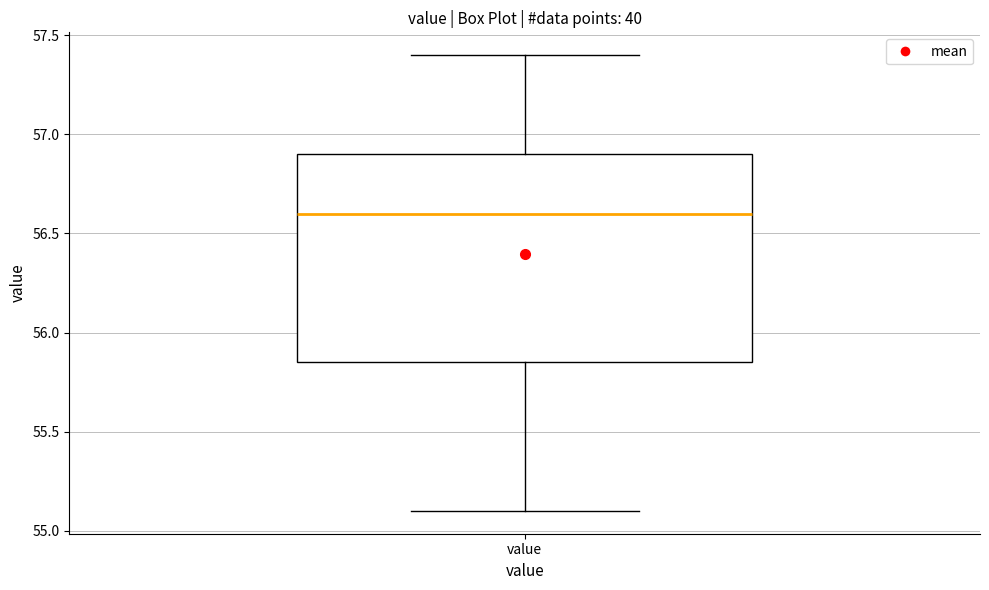

Read this box plot against the y-axis: the position of the median line, the range covered by the box, and the ends of both whiskers. The values are not printed on the chart, so give them approximately, as read against the axis.

median 56.60, box 55.85 to 56.90, whiskers 55.10 to 57.40